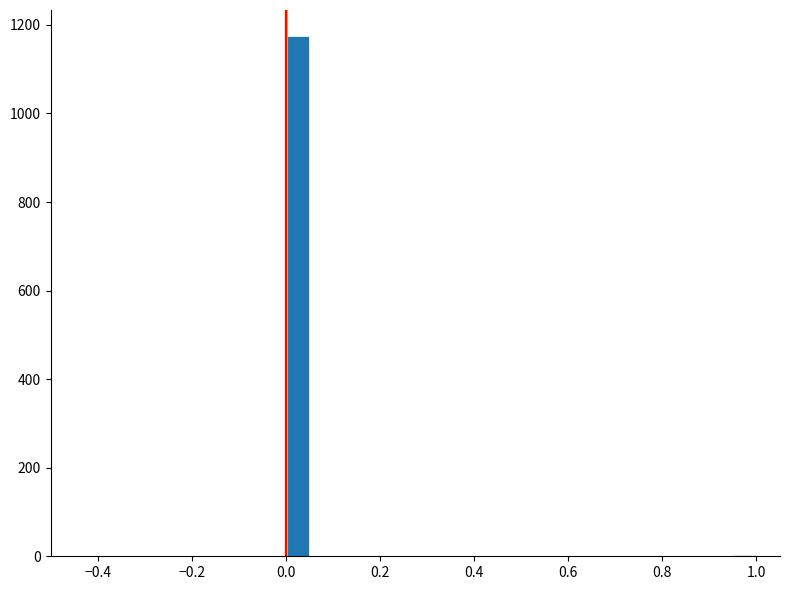

Read against the x-axis, roughly where is the centre of the tallest bar?

0.02